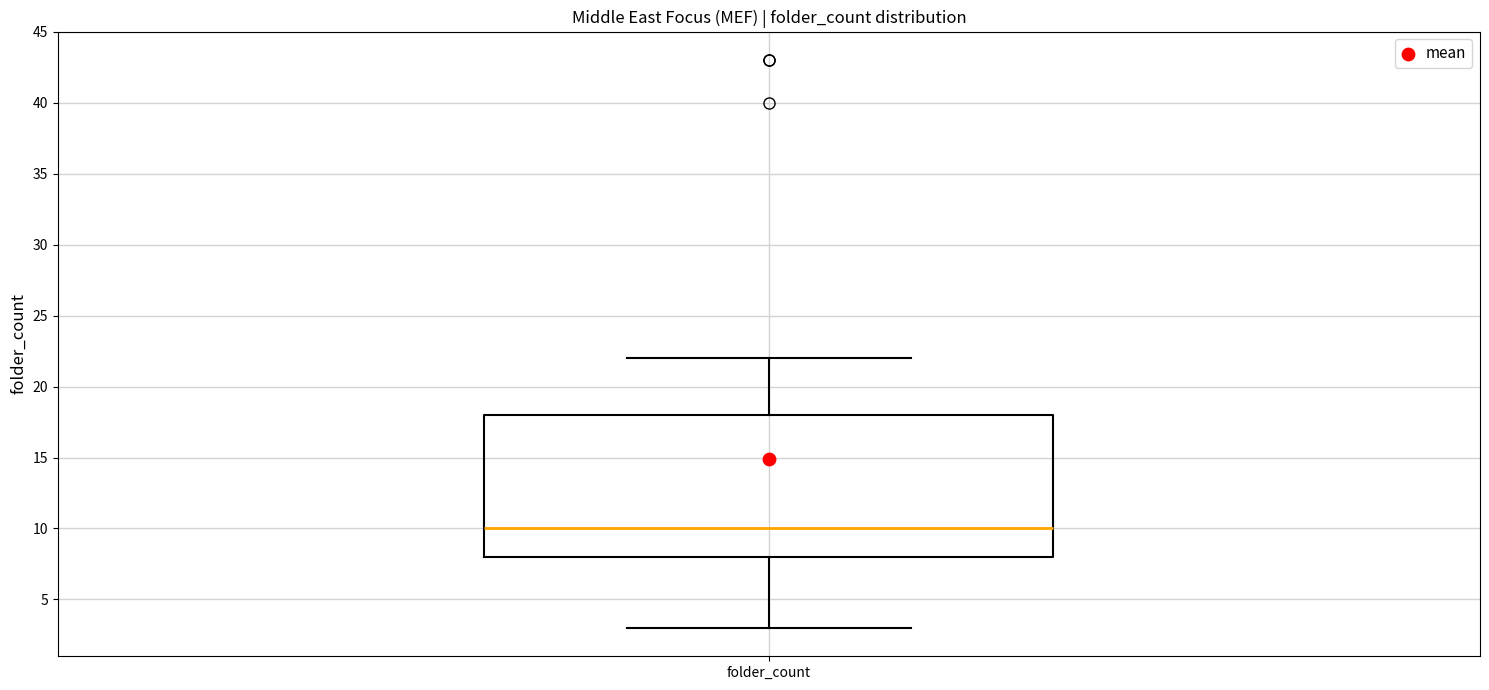

Transcribe this box plot: give where the median line is, the range the box spans, and where the two whiskers end, as read against the y-axis. The values are not printed on the chart, so give them approximately, as read against the axis.

median 10, box 8 to 18, whiskers 3 to 22